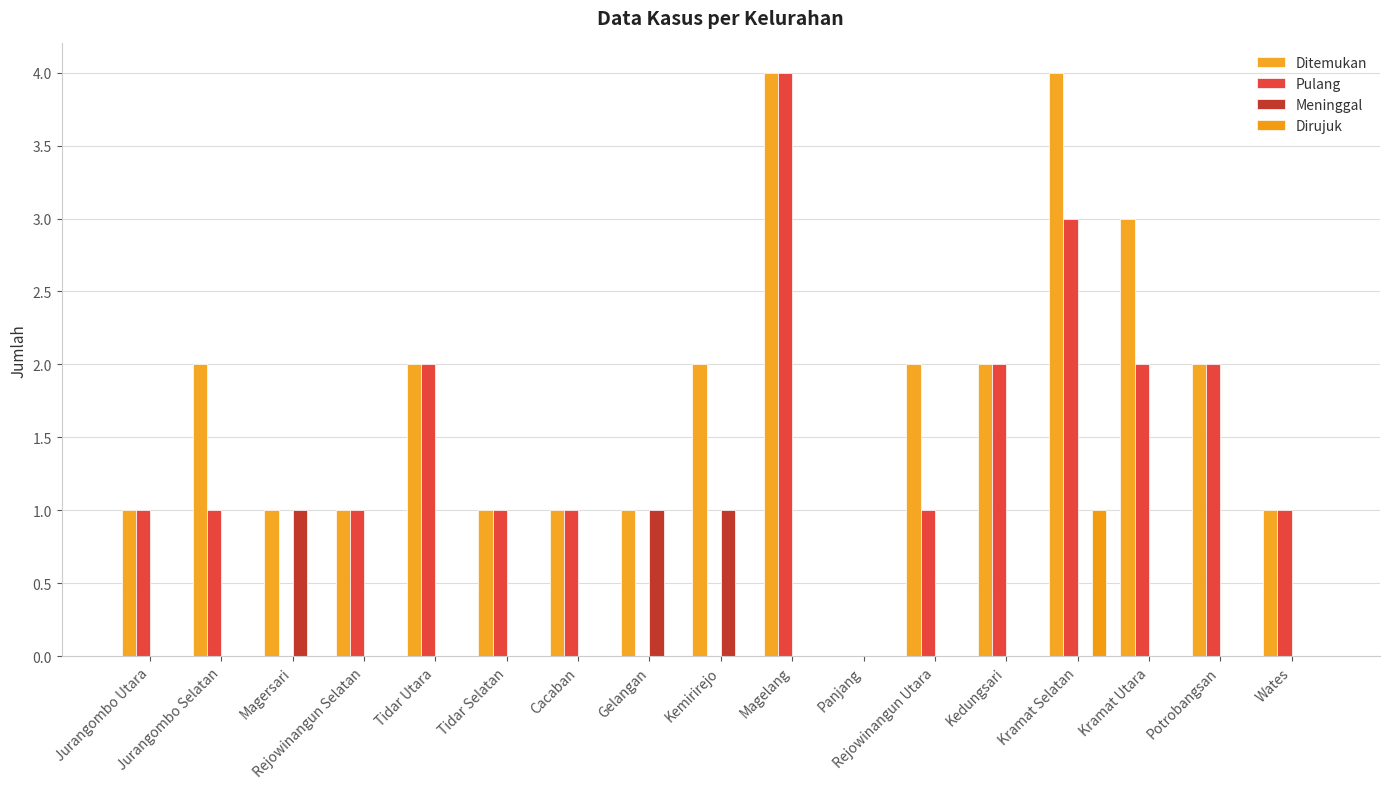

What are all the series names shown in the legend?

Ditemukan, Pulang, Meninggal, Dirujuk